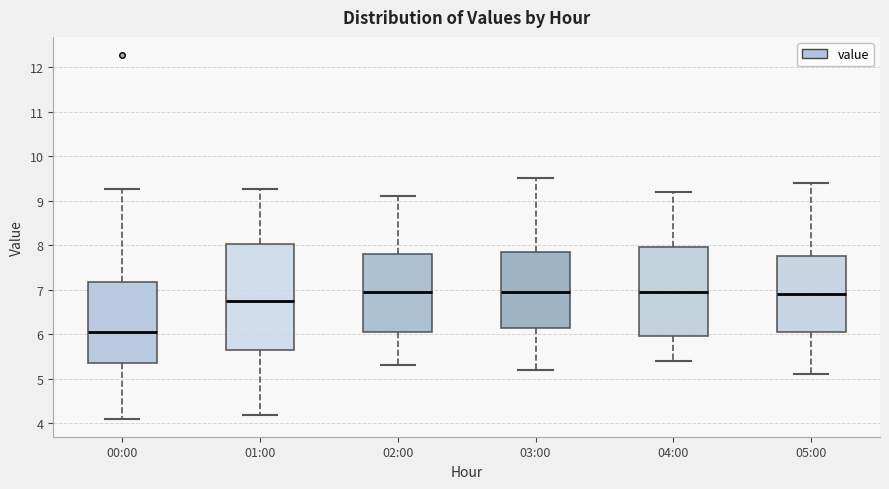

Comparing the boxes themselves (not the whiskers), which one is the tallest?

01:00